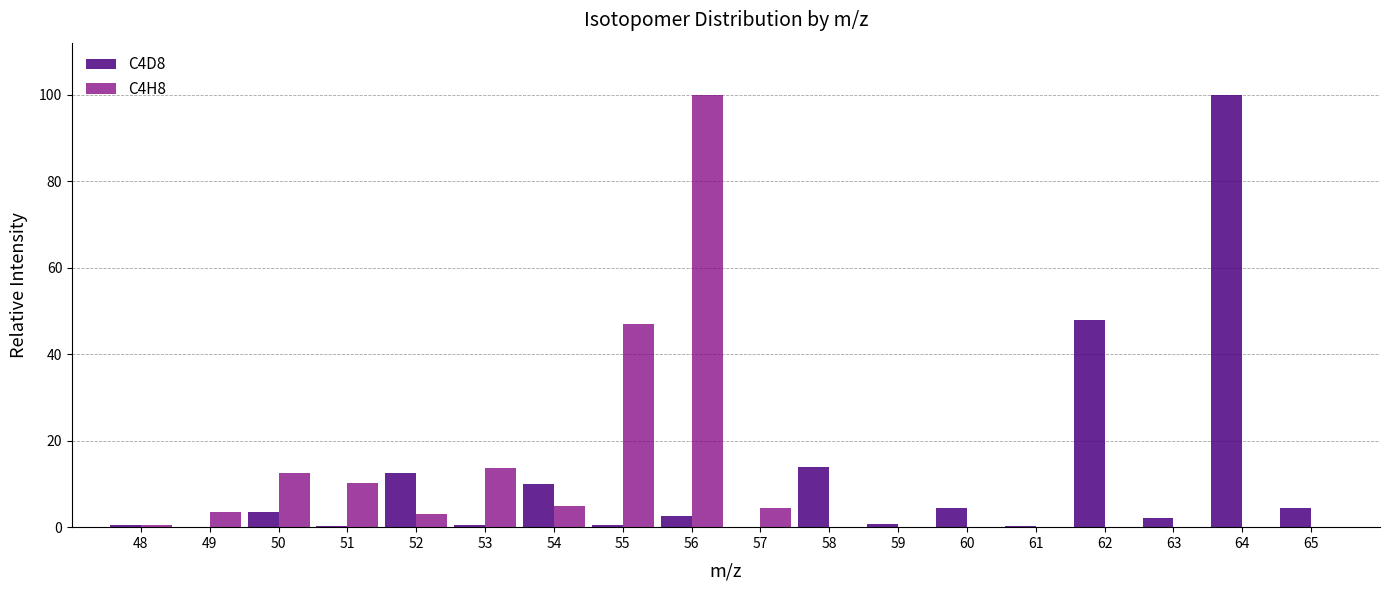

What is the total value across all series at 50?

15.9